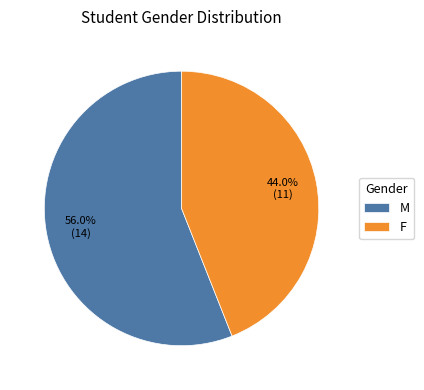

Approximately how many times larger is the value at F compared to M?

0.8